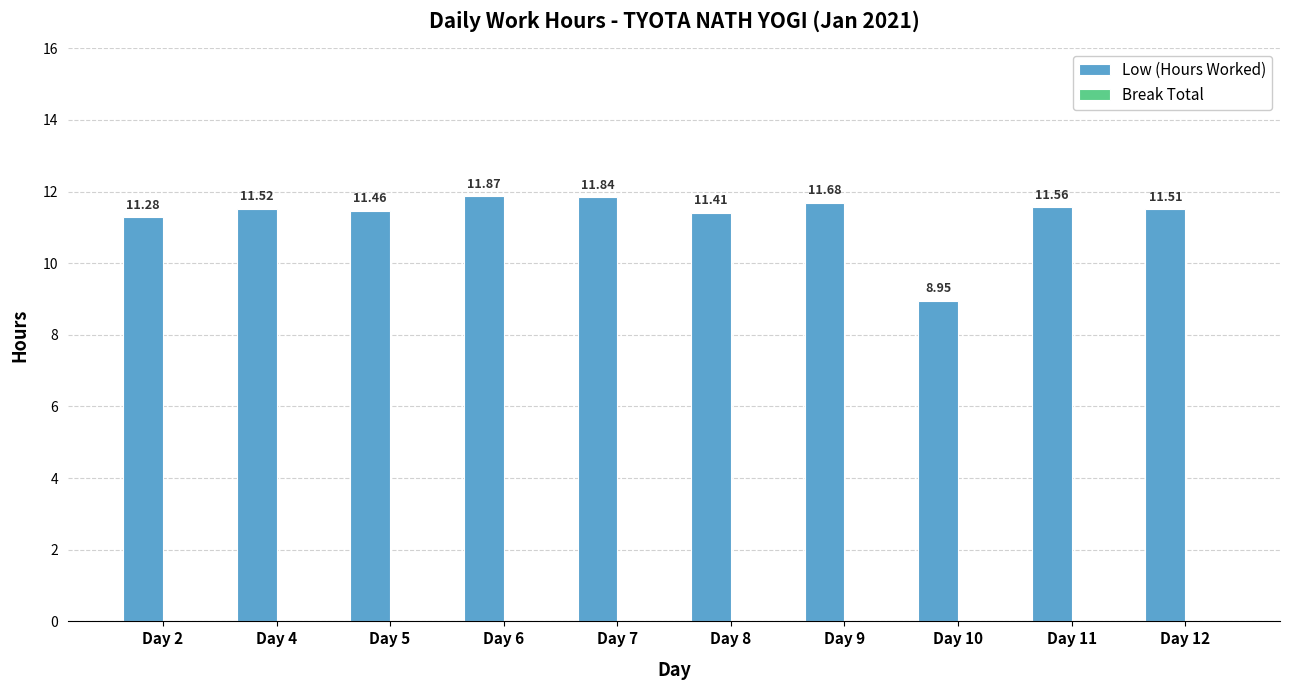

Approximately how many times larger is the value at Day 11 compared to Day 10?

1.3